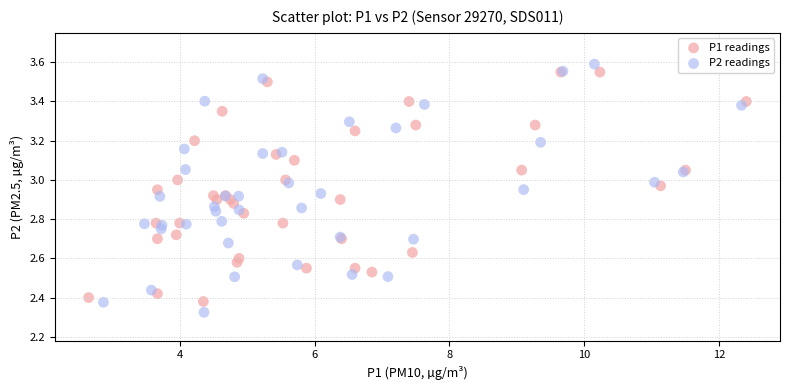

Which series has the largest Y range (max minus min)?

P2 readings